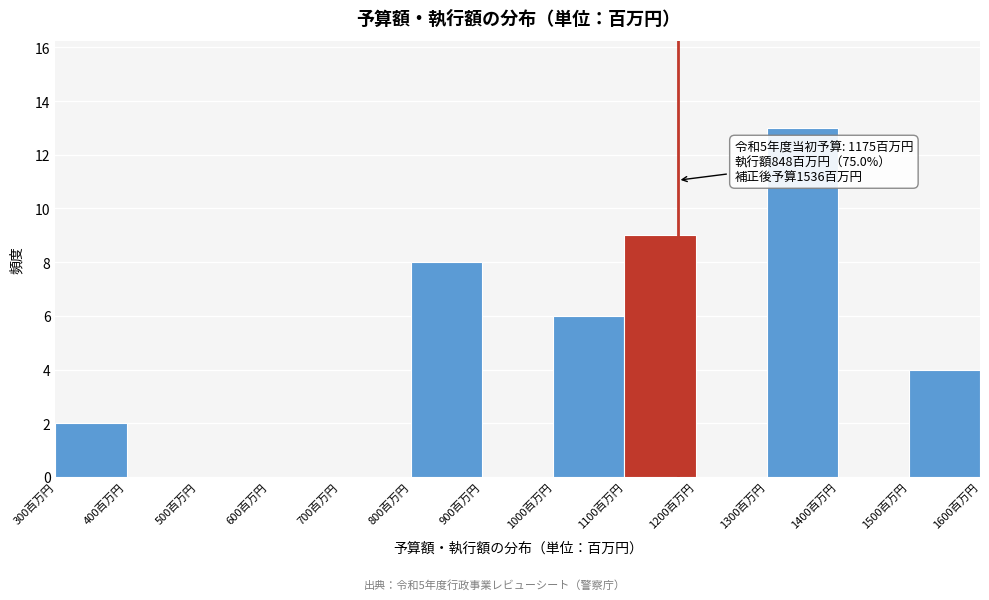

Which range on the x-axis has the tallest bar?

1300 to 1400